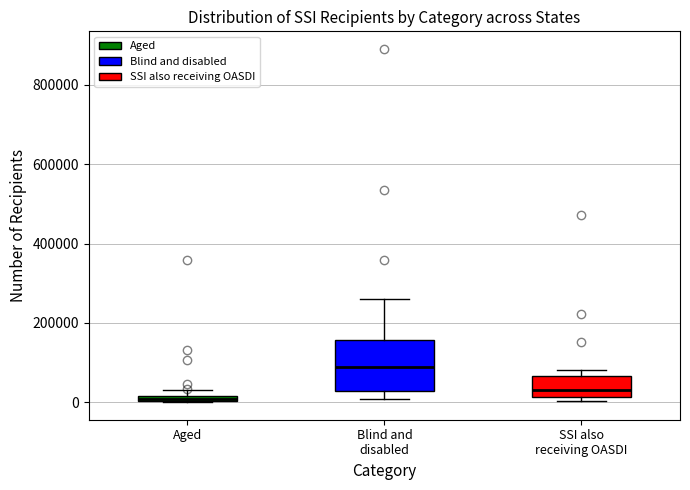

Which box's median line is the highest?

Blind and disabled